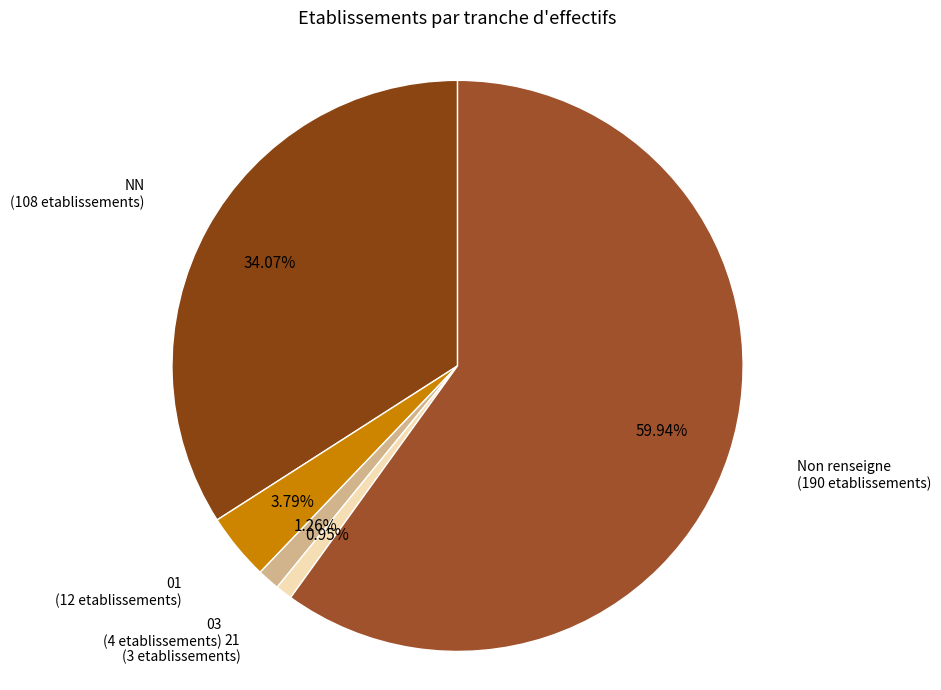

To the nearest percent, what portion does 03 represent?

1%